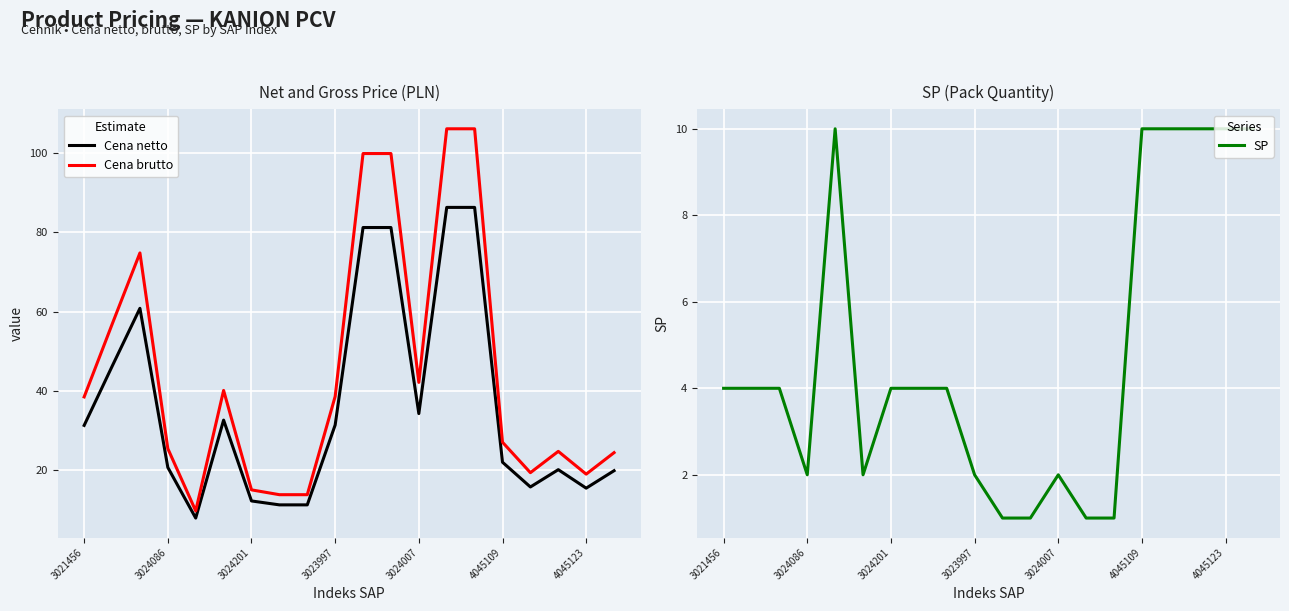

Which category has the highest value in the Cena netto series?

13